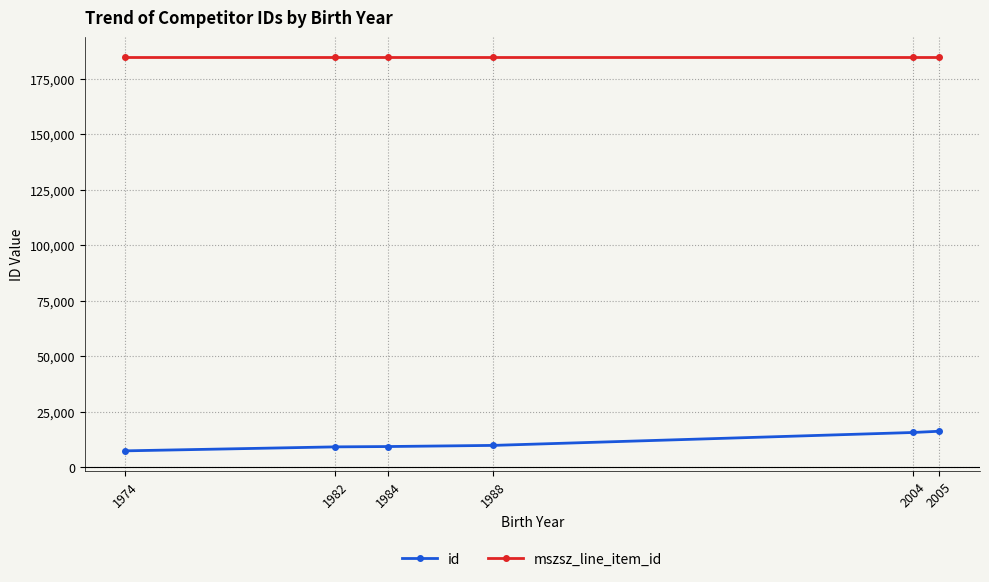

What is the value of the id point at the 4th from the left?

9840